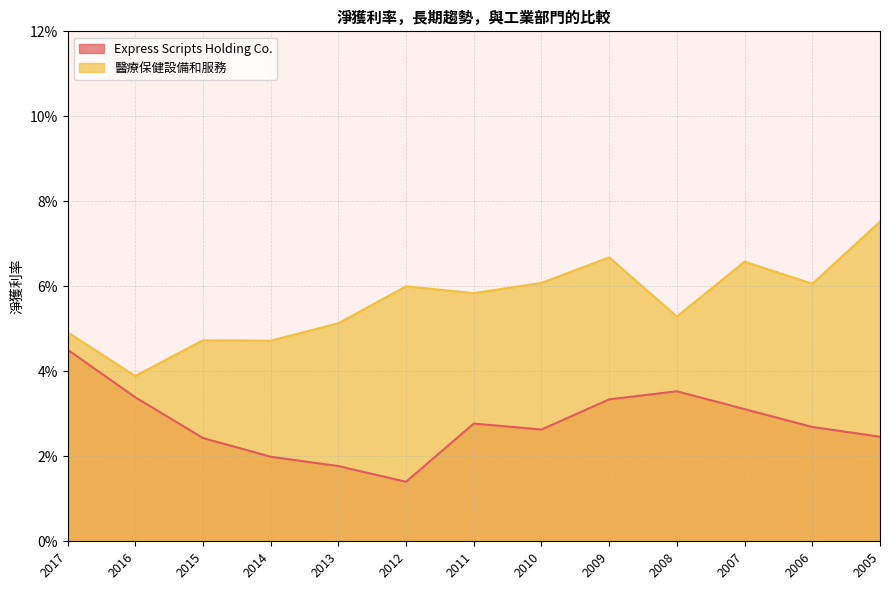

What is the sum of all 醫療保健設備和服務 values?

0.7